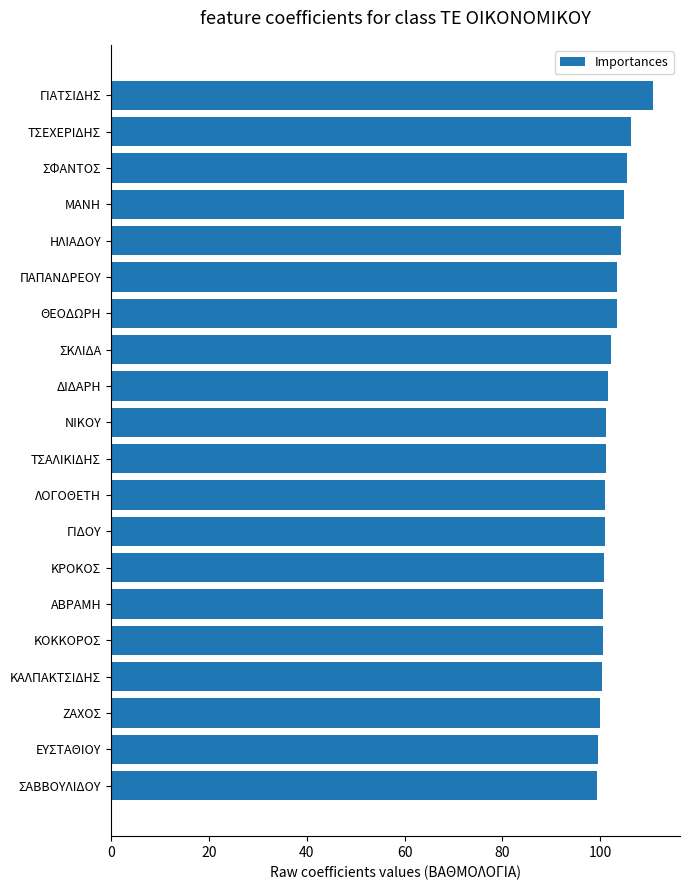

Are the bars horizontal?

Yes